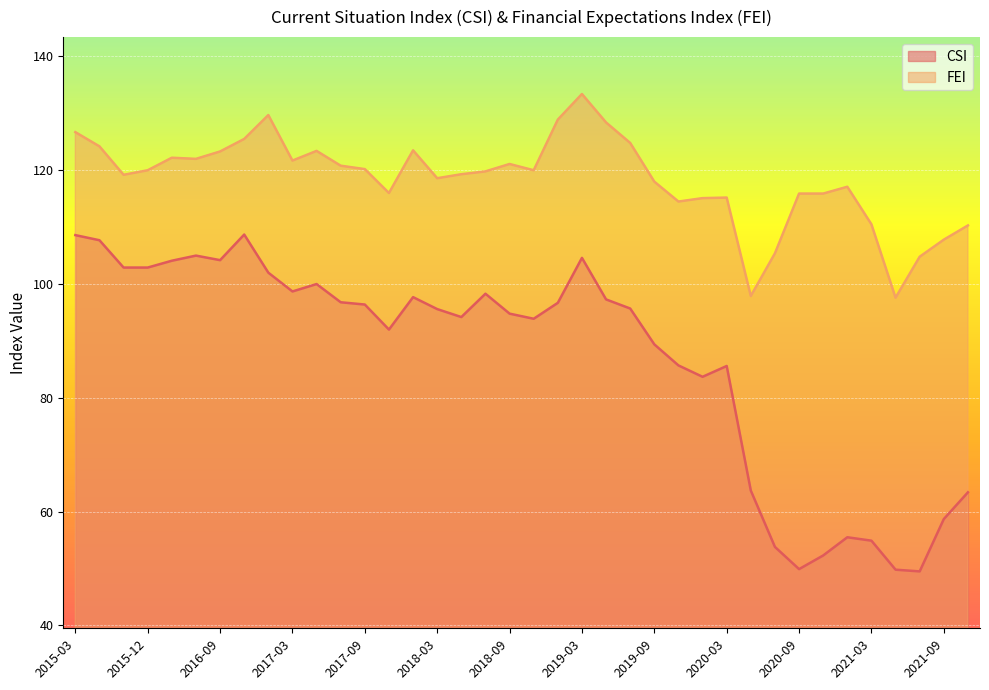

Reading left to right, what are all the values shown in this chart?

CSI: 108.6	107.7	102.9	102.9	104.1	105.0	104.2	108.7	102.0	98.7	100.0	96.8	96.4	92.0	97.7	95.6	94.2	98.3	94.8	93.9	96.7	104.6	97.3	95.7	89.4	85.7	83.7	85.6	63.7	53.8	49.9	52.3	55.5	54.9	49.8	49.5	58.7	63.4
FEI: 126.7	124.2	119.2	120.0	122.2	122.0	123.3	125.5	129.7	121.7	123.4	120.8	120.2	116.0	123.5	118.6	119.3	119.8	121.1	120.0	128.9	133.4	128.4	124.8	118.0	114.5	115.1	115.2	97.9	105.4	115.9	115.9	117.1	110.5	97.6	104.8	107.8	110.3